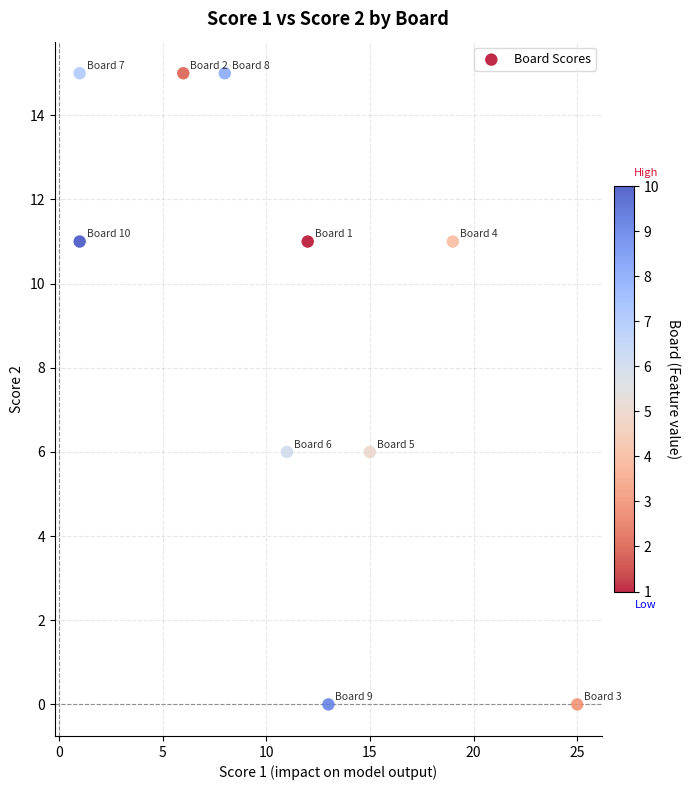

What is the range of Y values (max minus min)?

15